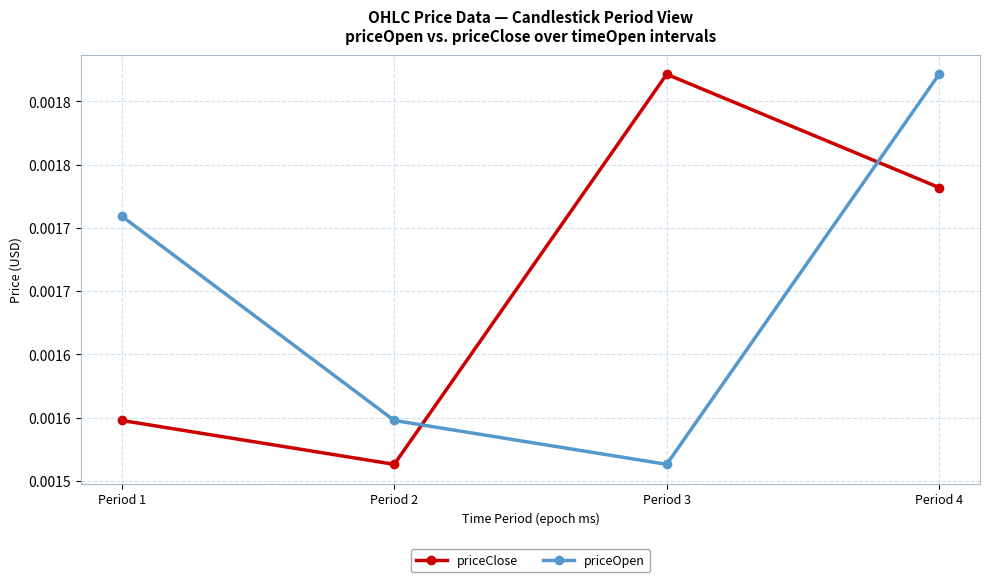

True or false: priceOpen has more than 0 interior local peaks.

False